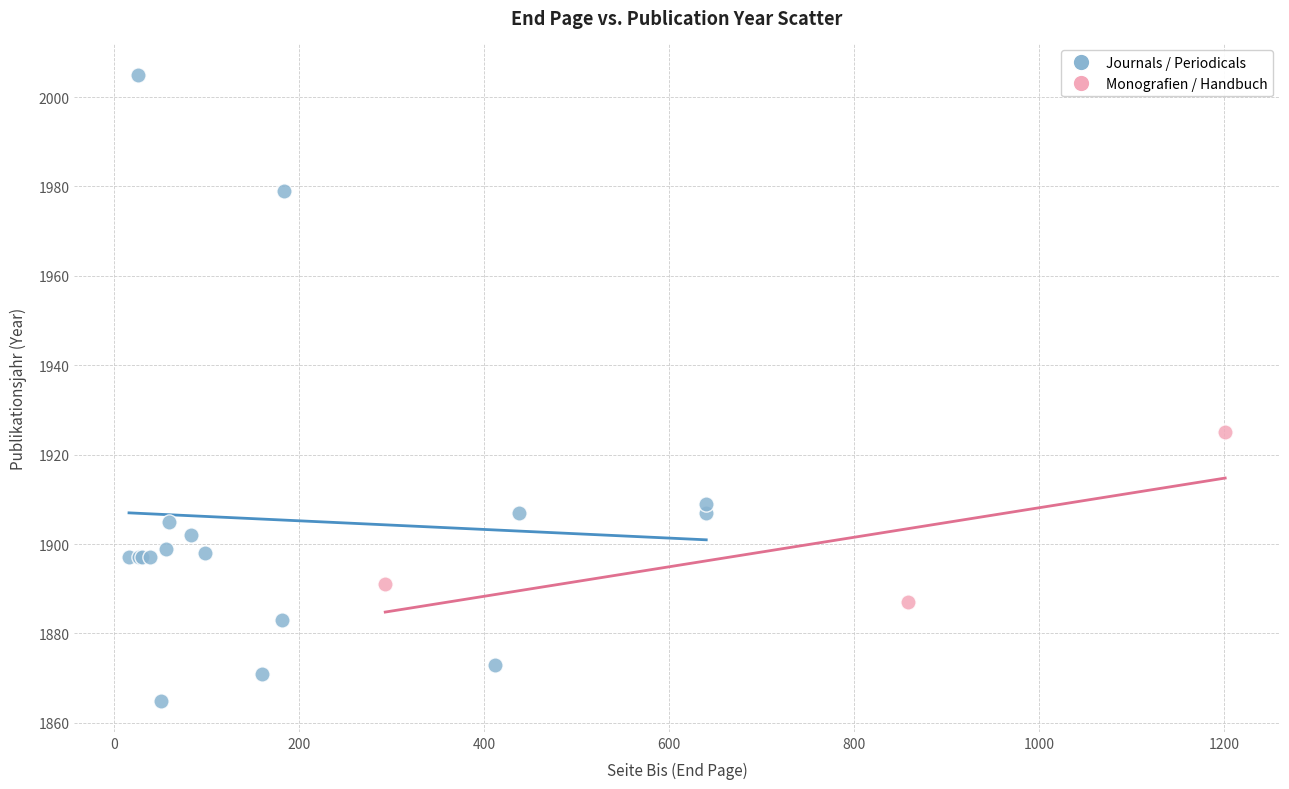

Which series reaches the maximum Y coordinate?

Journals / Periodicals